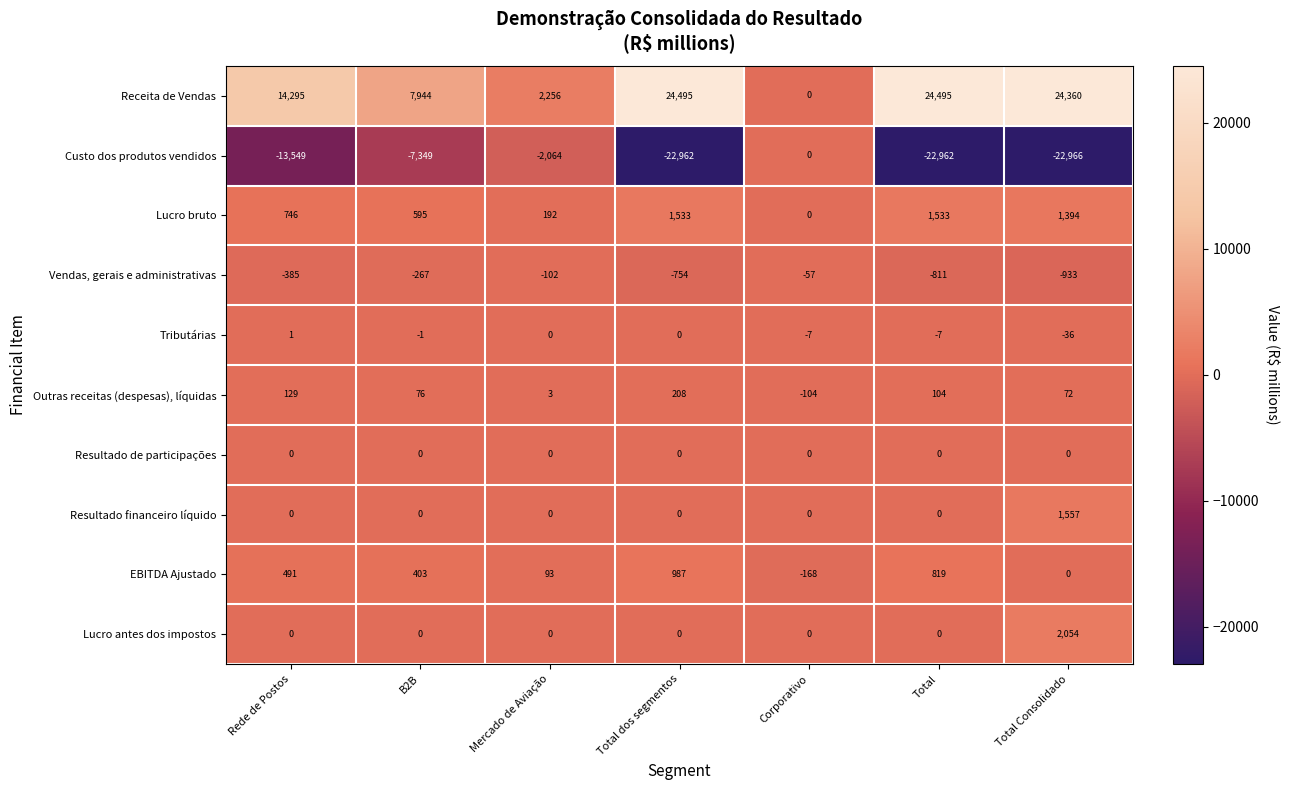

Which category has the lowest value across all series?

Total Consolidado